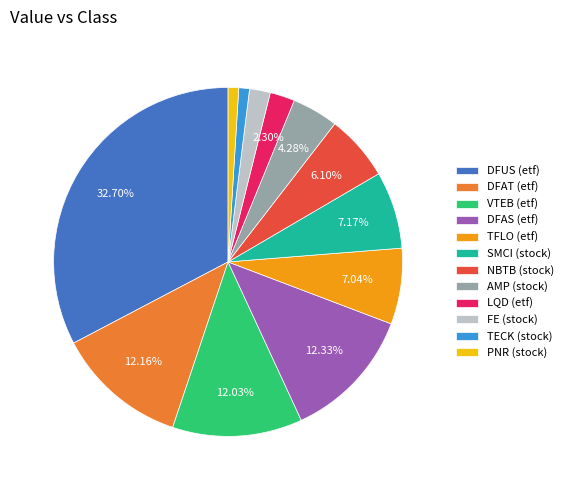

Combined, do DFAS (etf) and TECK (stock) account for over 50%?

No